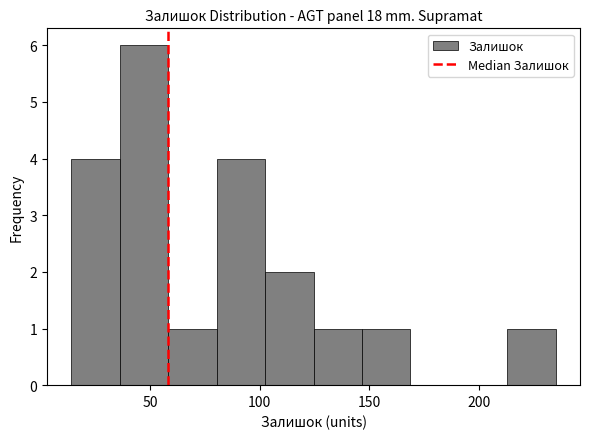

How tall is the bar that spans 80 to 100 on the x-axis? Neither the bar edges nor the heights are printed on the chart, so give them approximately, as read against the axes.

4